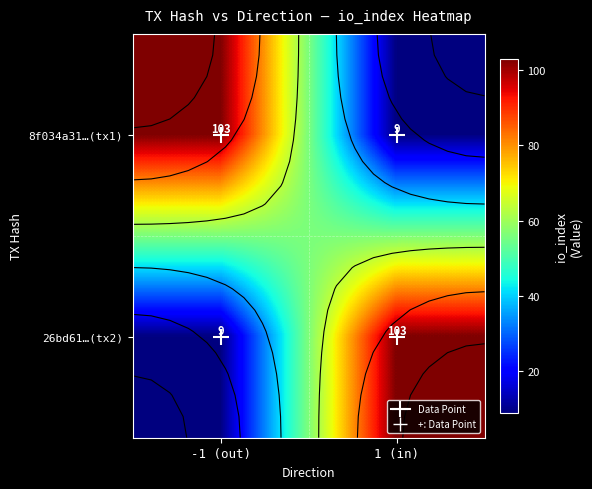

True or false: 8f034a31…(tx1) has a value of 103 at -1 (out).

True